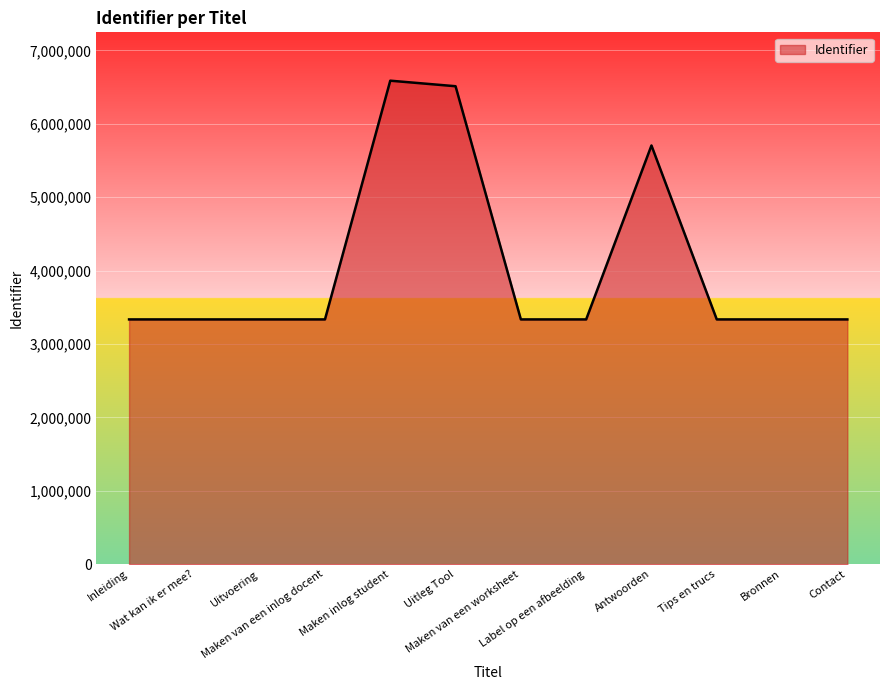

What is the smallest value displayed?

3334300